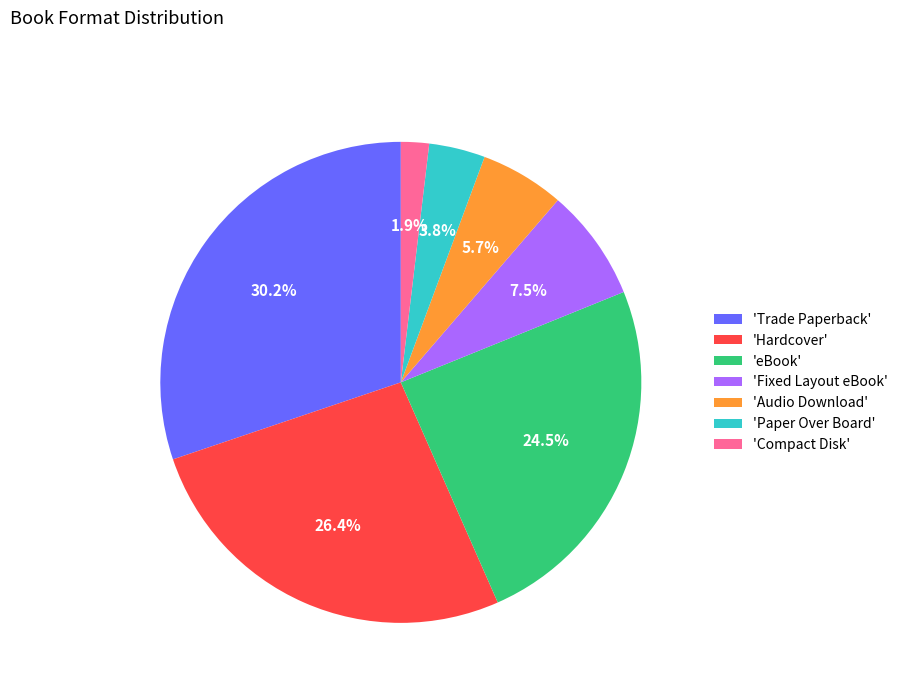

Combined, do 'Fixed Layout eBook' and 'Hardcover' account for over 50%?

No